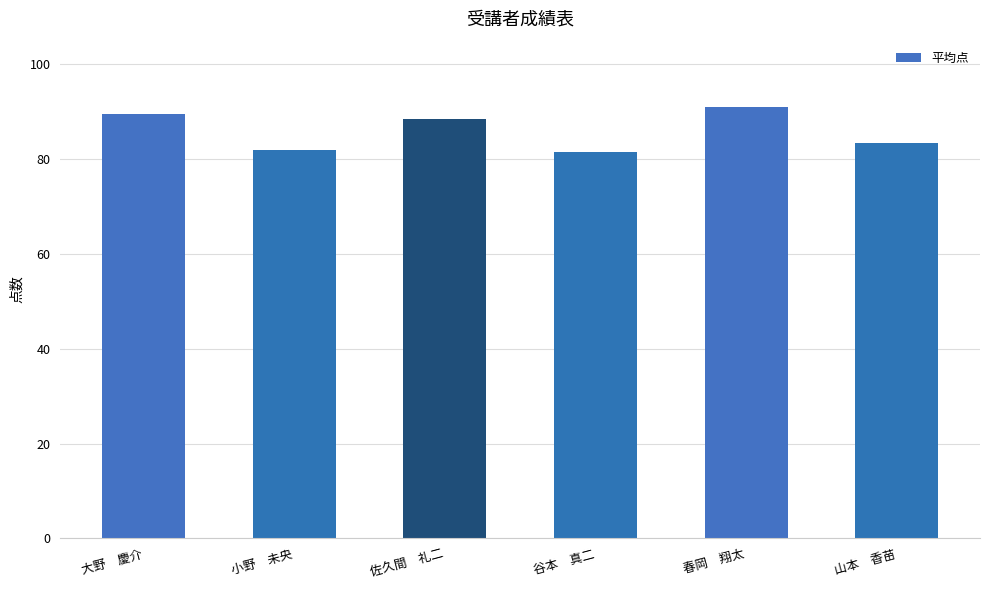

True or false: the data shows 83.5 at 山本　香苗.

True